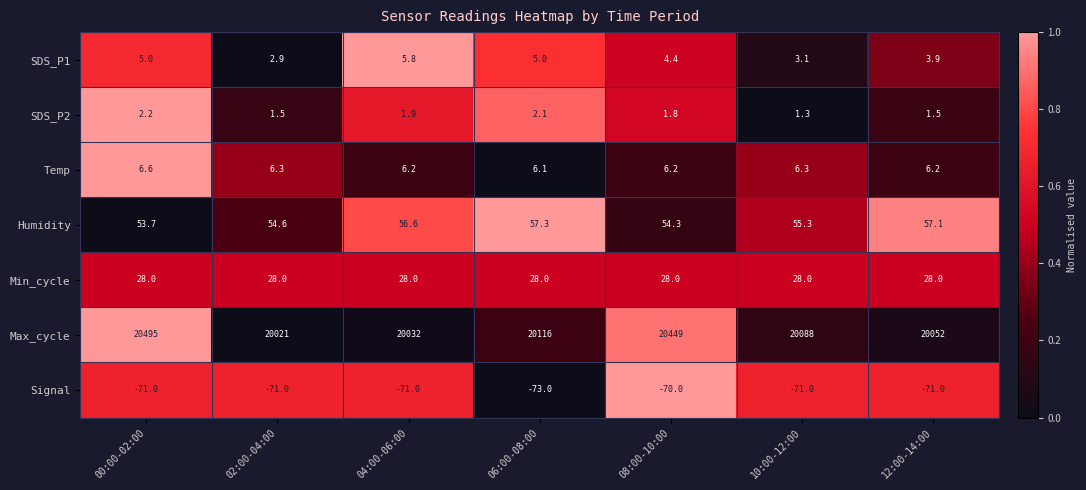

What is the difference between the highest and lowest values at 04:00-06:00?

20103.0